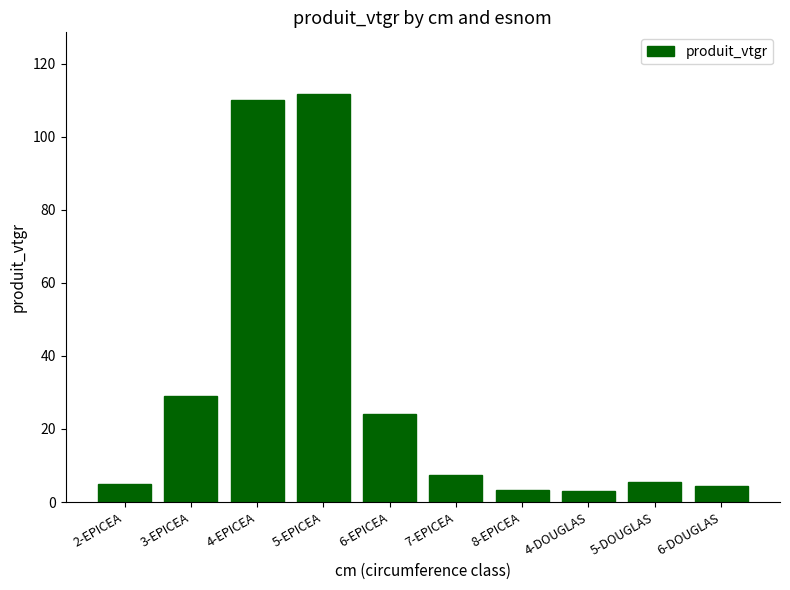

Are the bars horizontal?

No